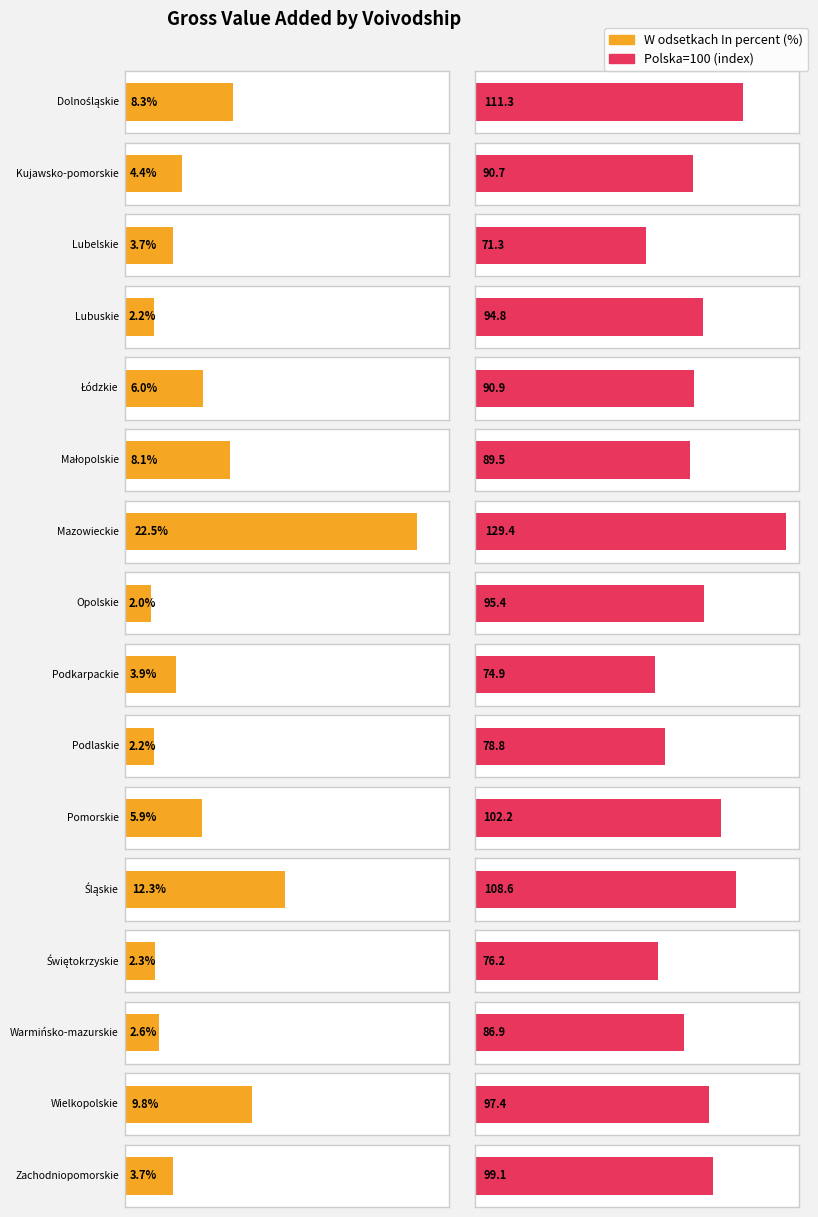

Which series has the largest range (max minus min)?

Polska=100